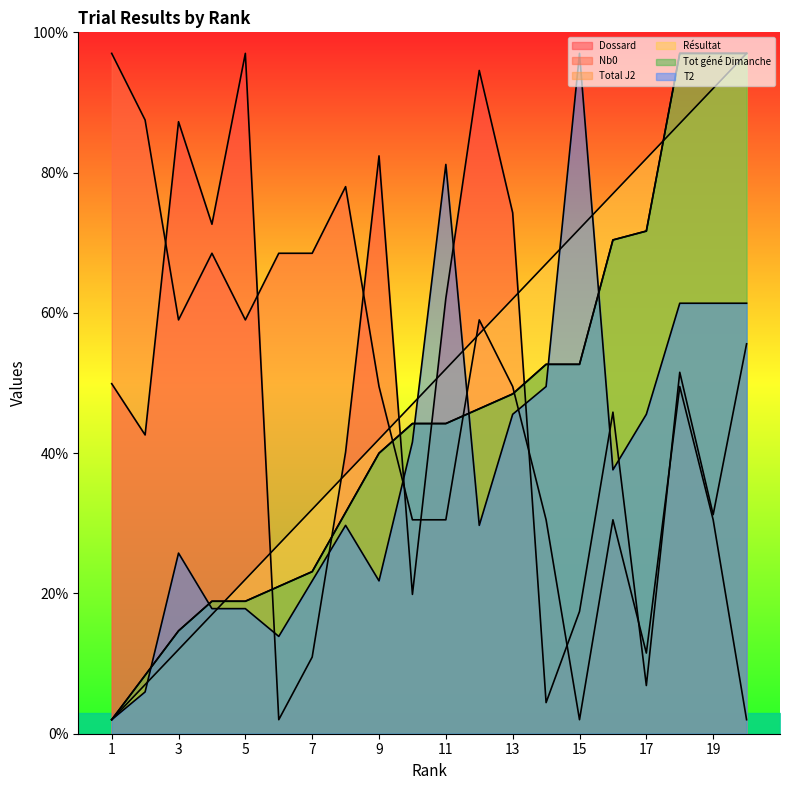

How many lines are shown in the chart?

6